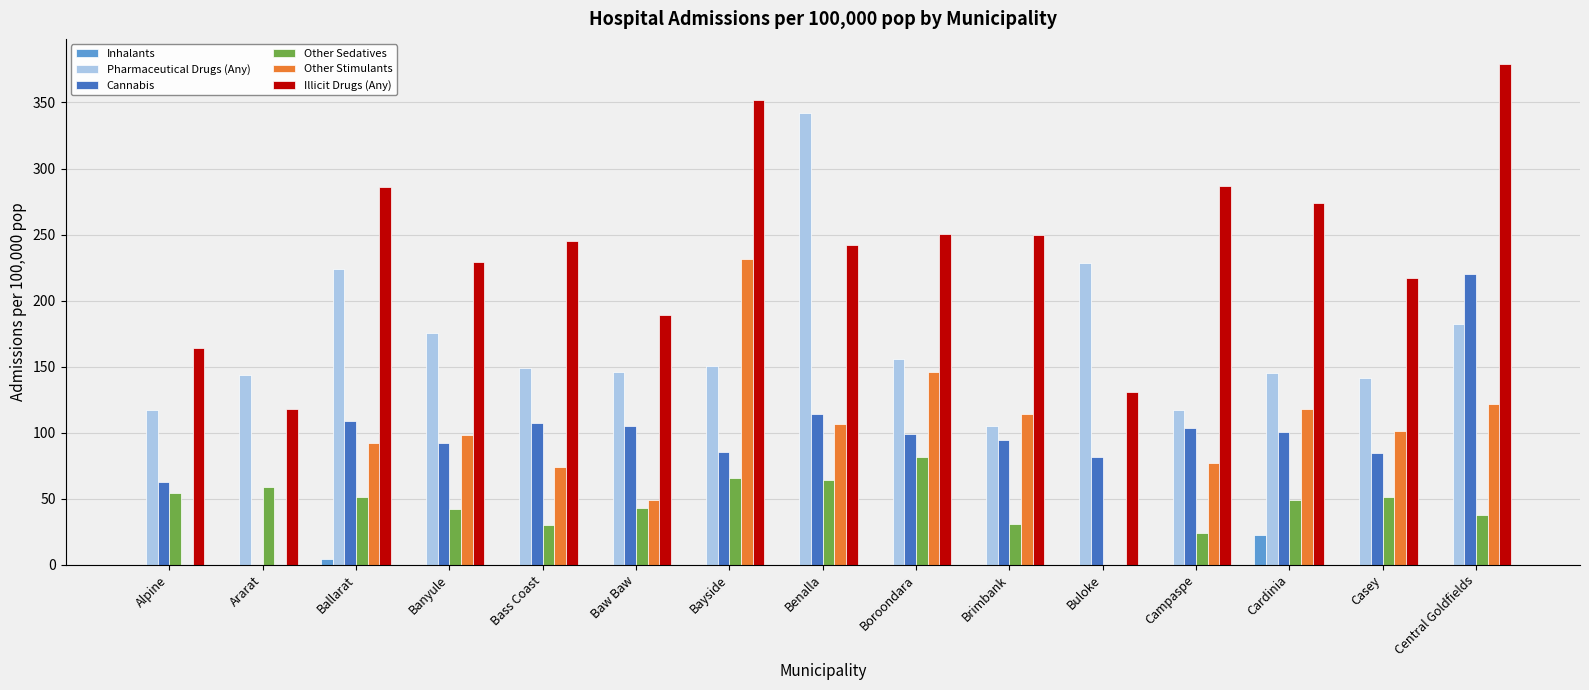

What is the total value across all series at Casey?

595.4